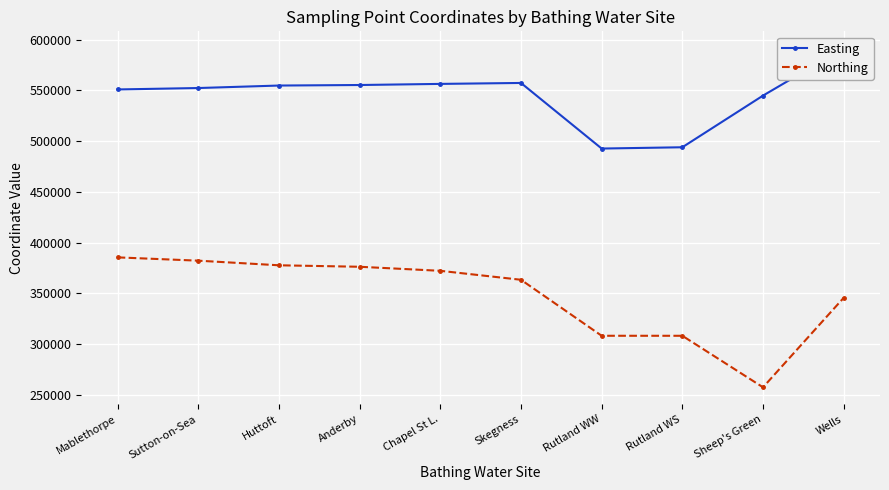

Which series changed the most between Sutton-on-Sea and Rutland WW?

Northing